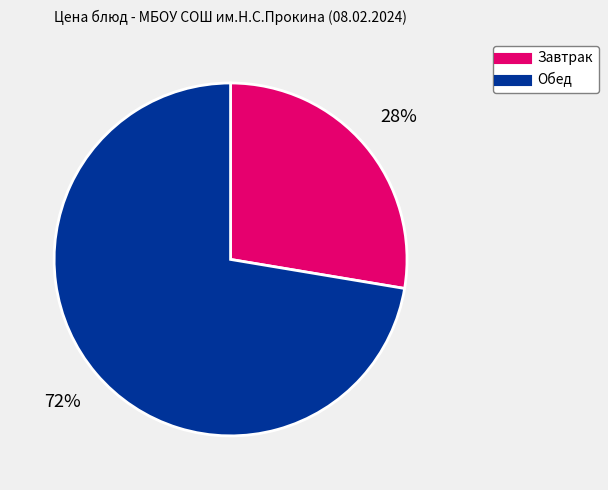

Is there any slice that represents more than half of the pie?

Yes